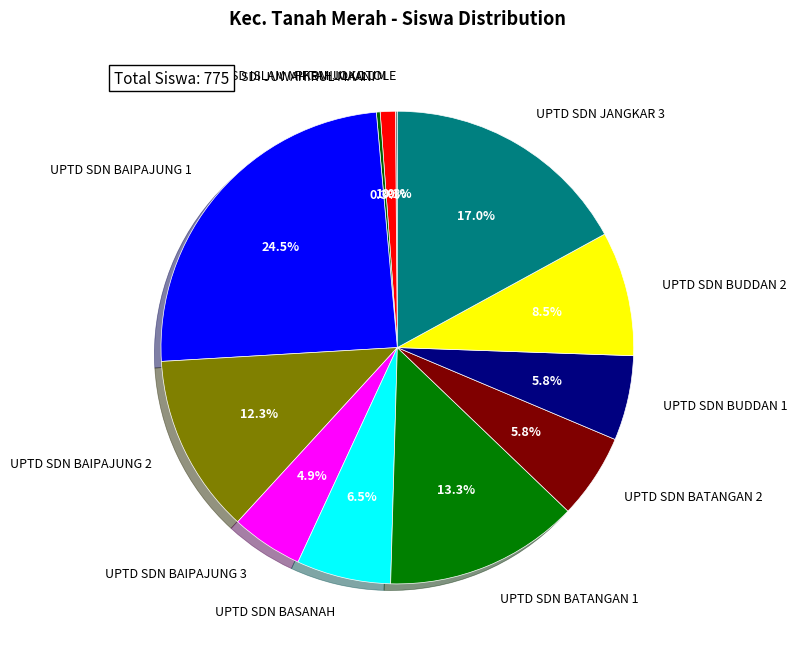

What is the largest slice in the pie chart?

UPTD SDN BAIPAJUNG 1